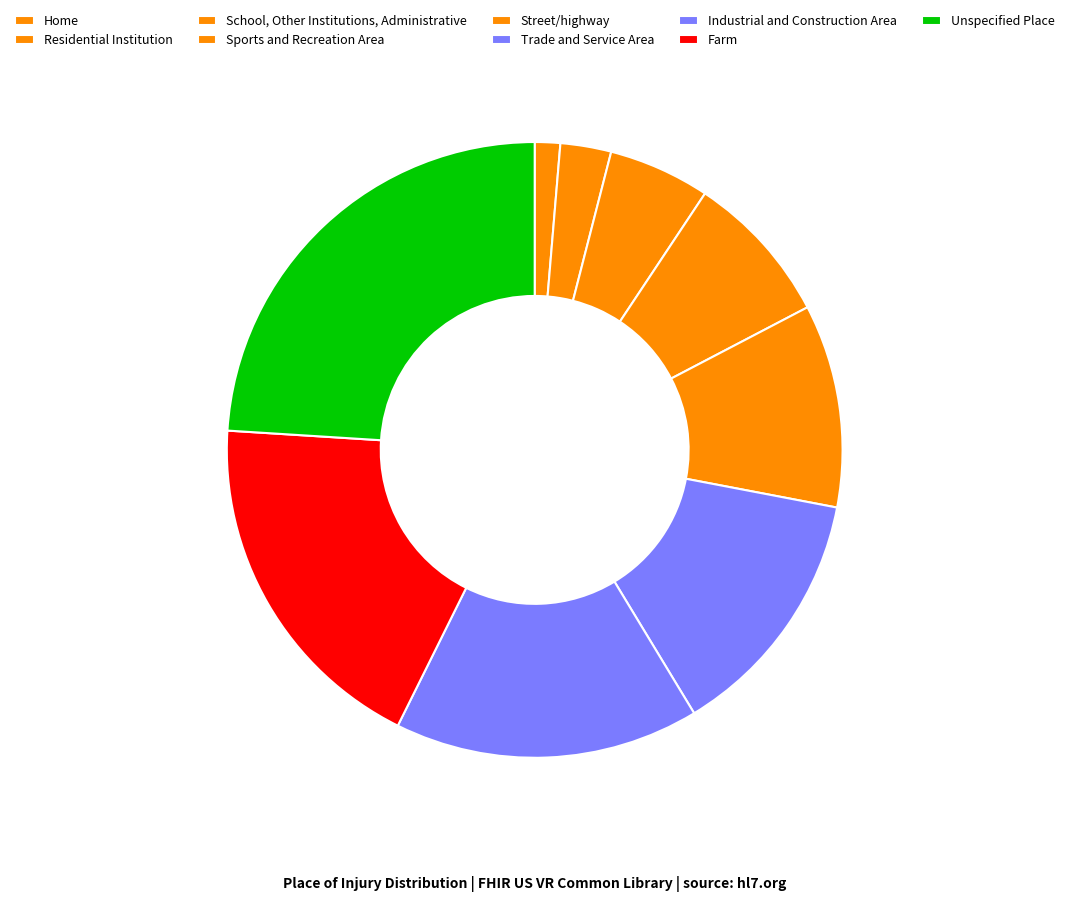

To the nearest percent, what portion does Unspecified Place represent?

24%